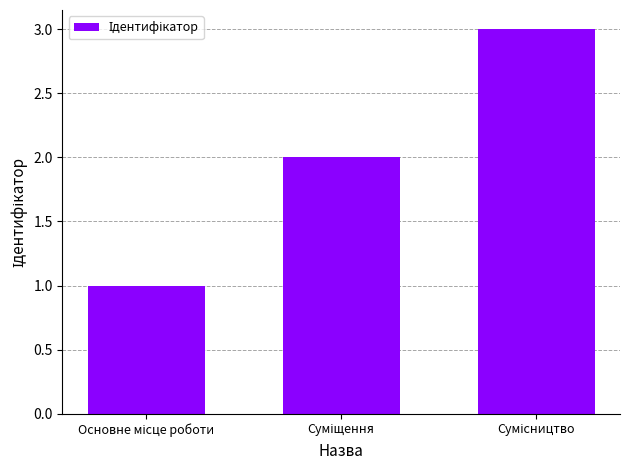

What is the maximum value shown in the chart?

3